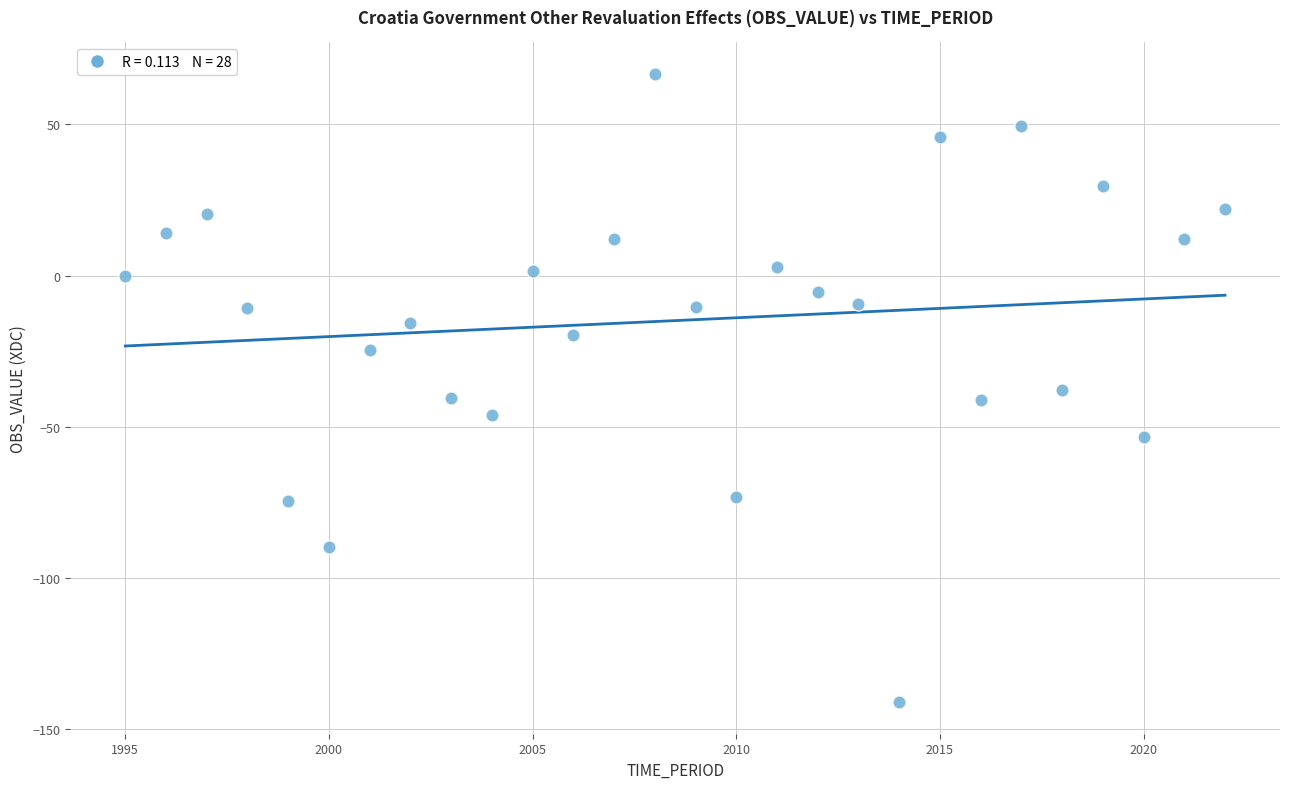

What is the range of Y values (max minus min)?

207.7